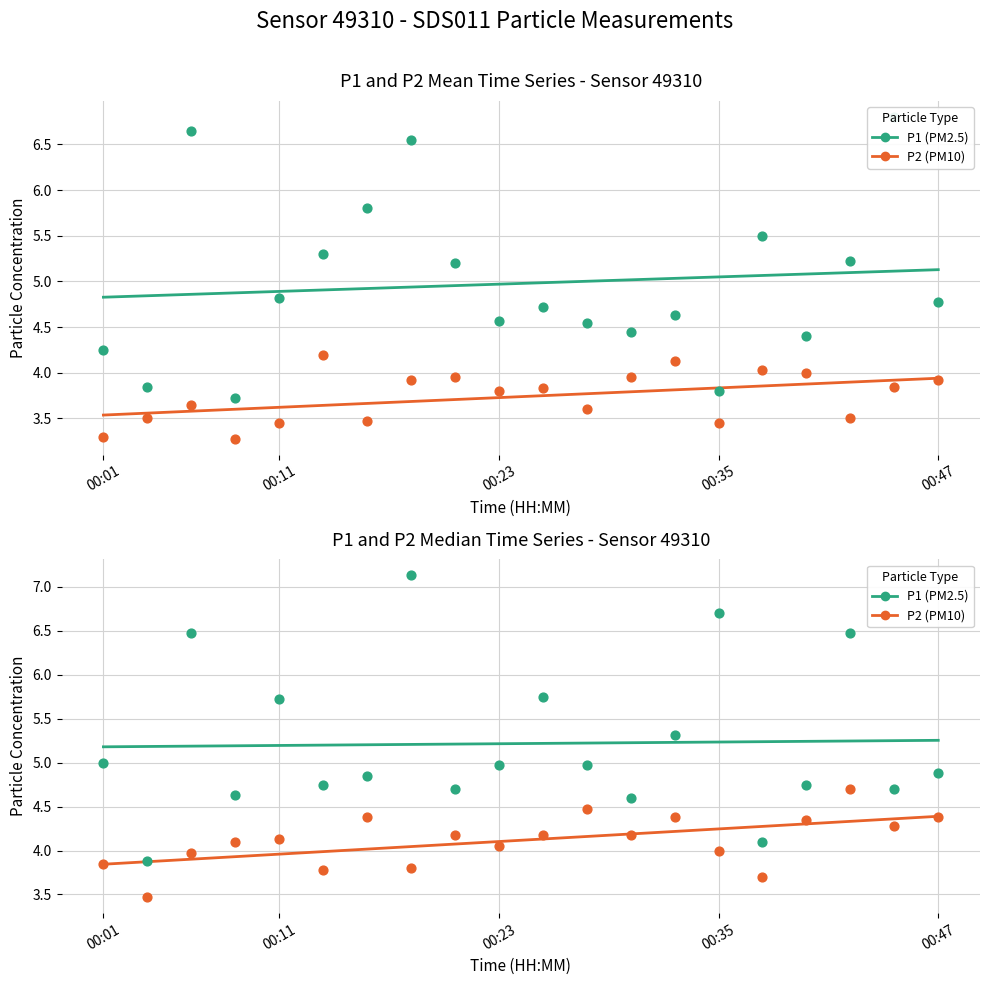

Is the value of P2 at 00:35 greater than the value of P1 at 8?

No